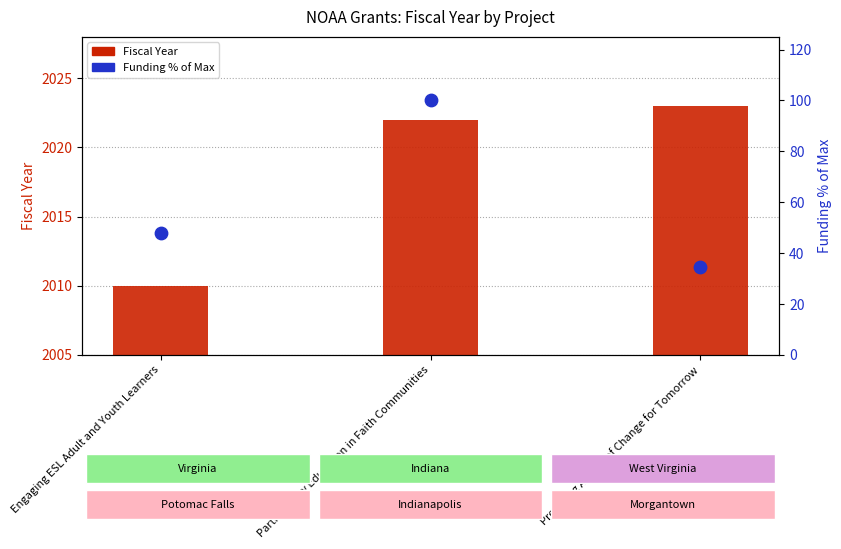

Is the value of Funding % of Max at Preparing Agents of Change for Tomorrow greater than the value of Fiscal Year at Engaging ESL Adult and Youth Learners?

No